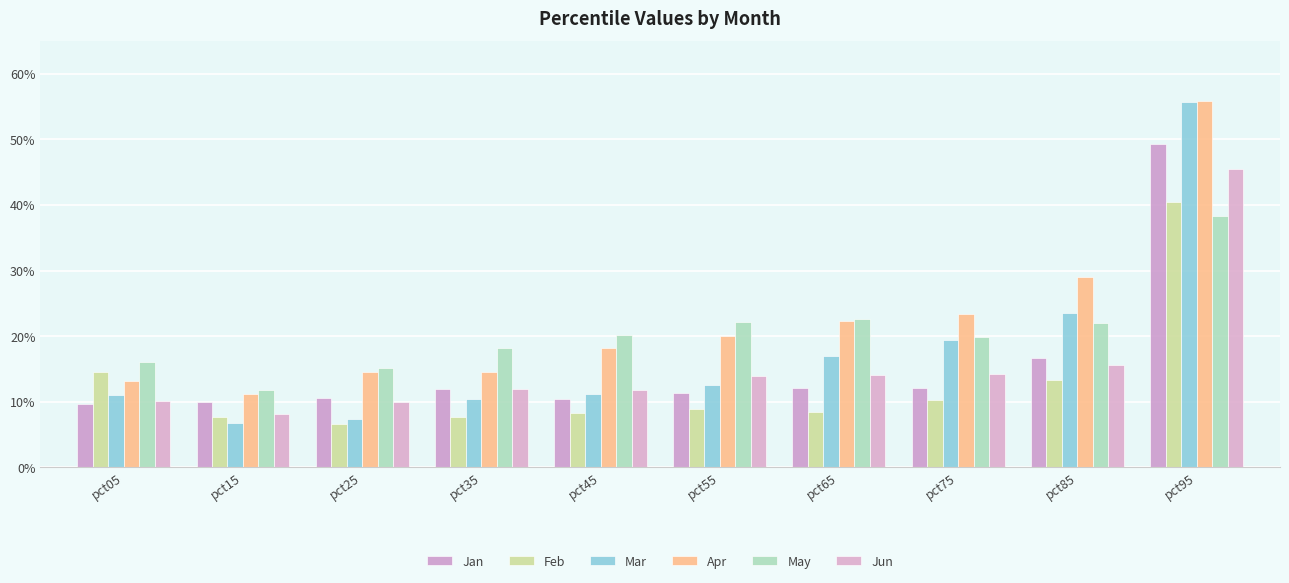

How many data points does each series have?

10